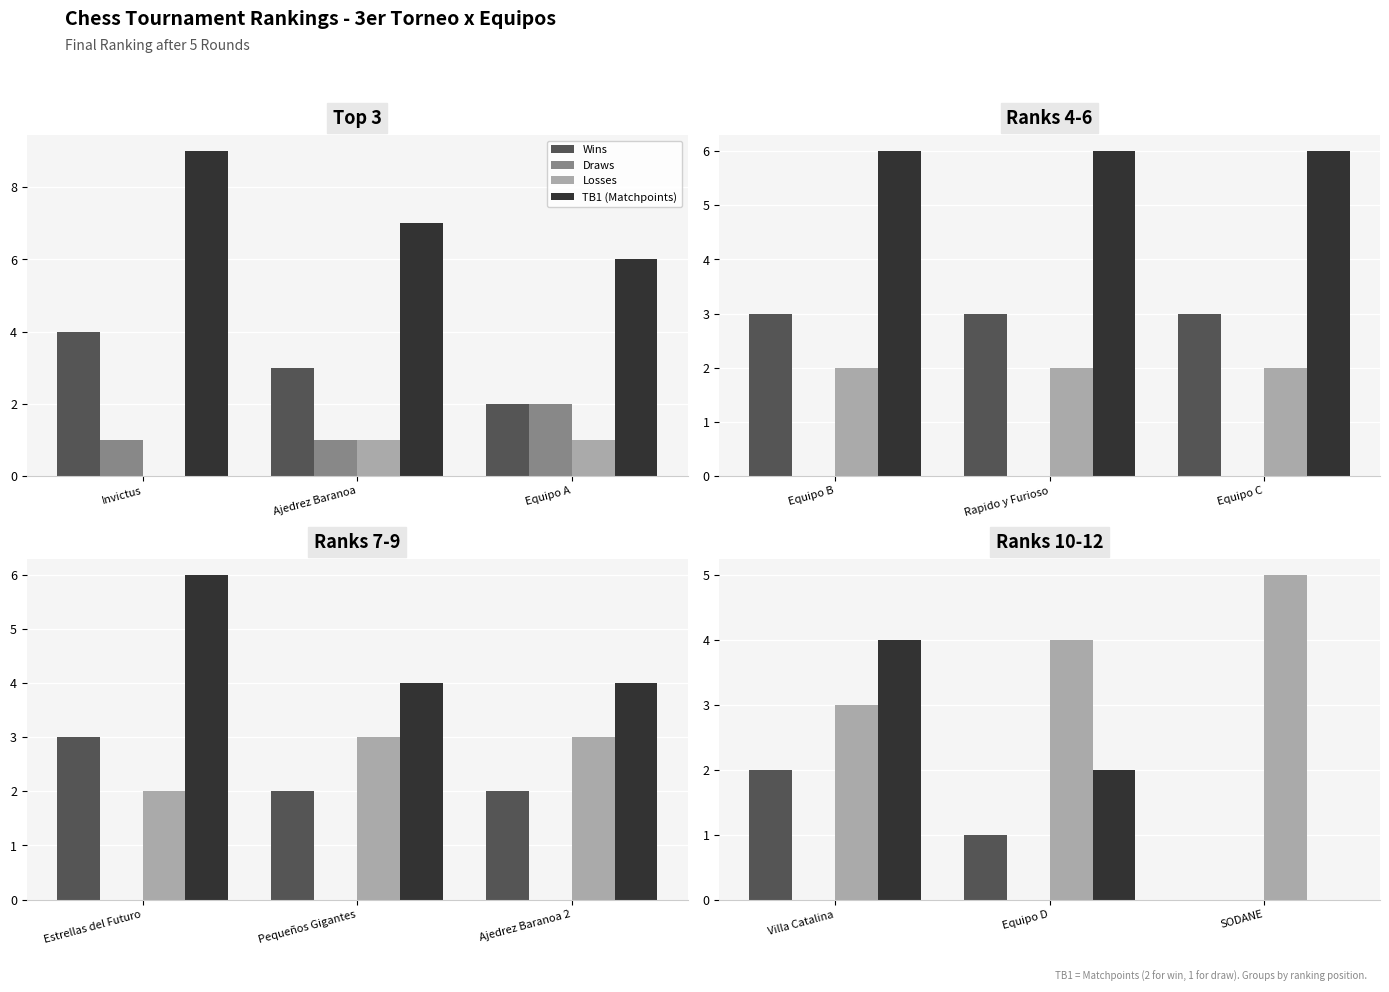

How many data points in Losses are above 4?

1